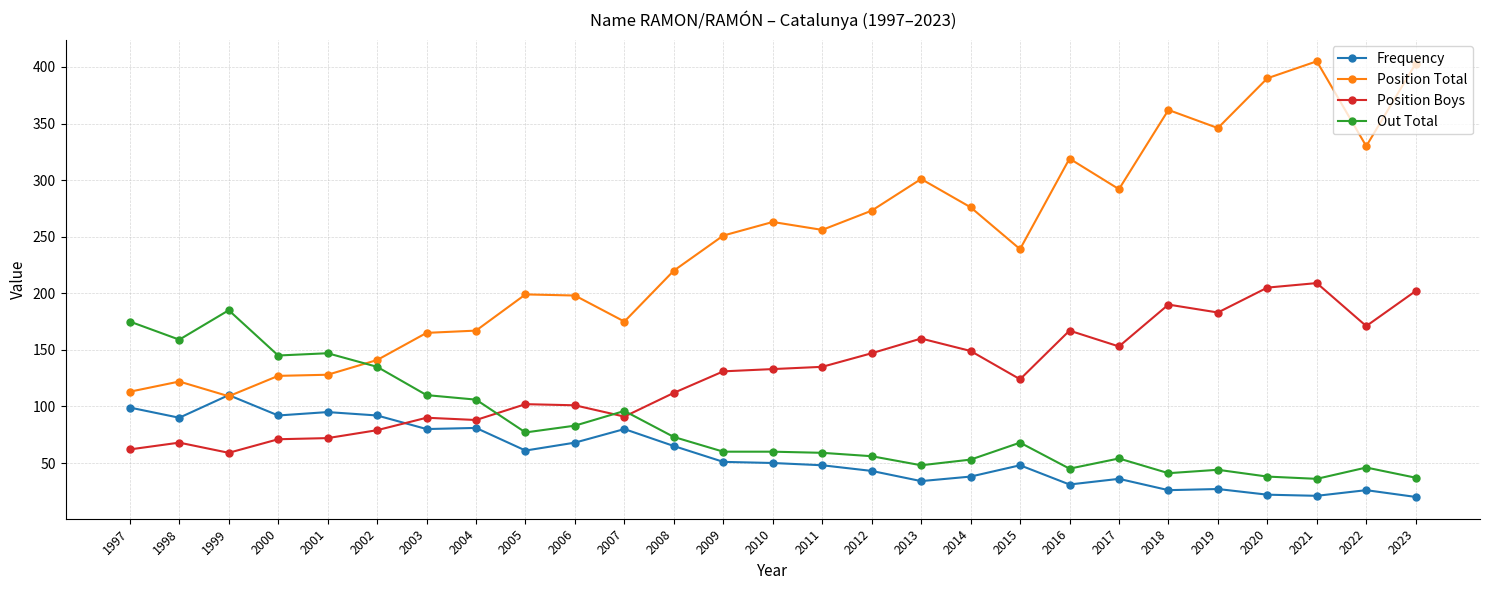

What is the value of the Frequency point at the 17th from the left?

34